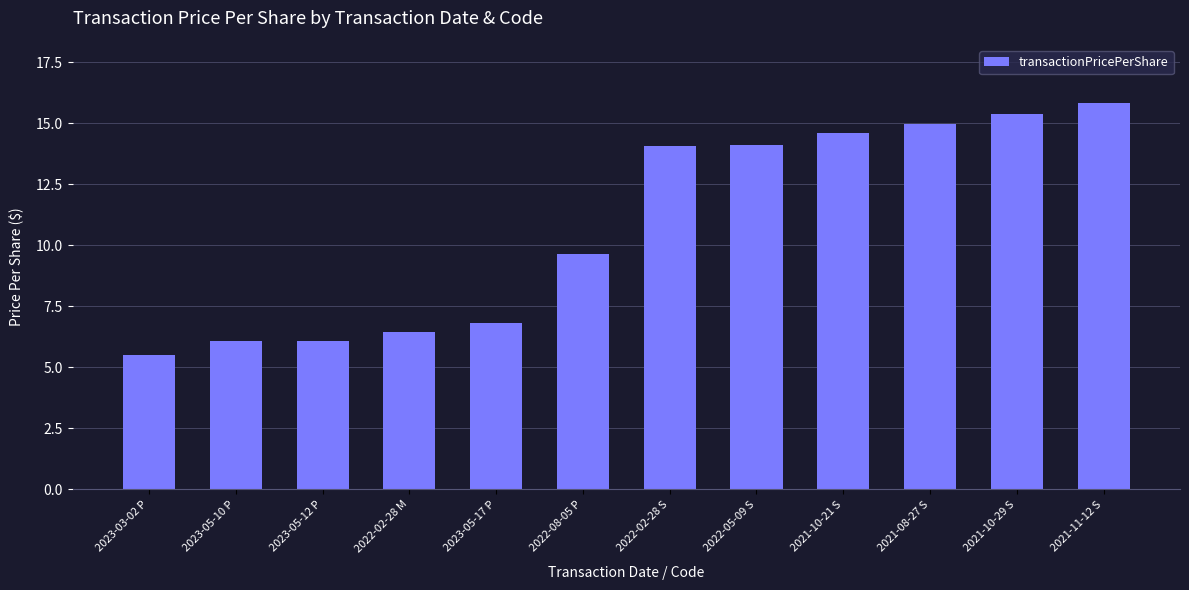

Where is the data nearest to the value 10?

2022-08-05 P